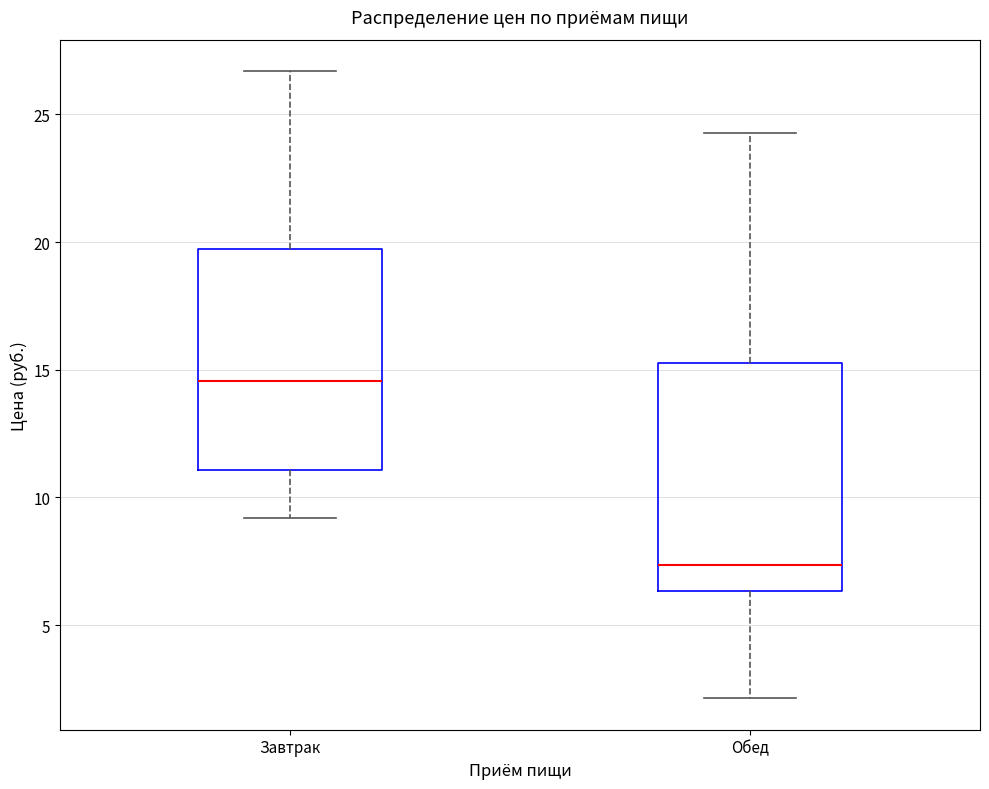

Reading left to right, transcribe this box plot: for each box, give where its median line is, the range the box spans, and where its two whiskers end, as read against the y-axis. The values are not printed on the chart, so give them approximately, as read against the axis.

Завтрак: median 14.5, box 11.0 to 19.5, whiskers 9.0 to 26.5
Обед: median 7.5, box 6.5 to 15.5, whiskers 2.0 to 24.5